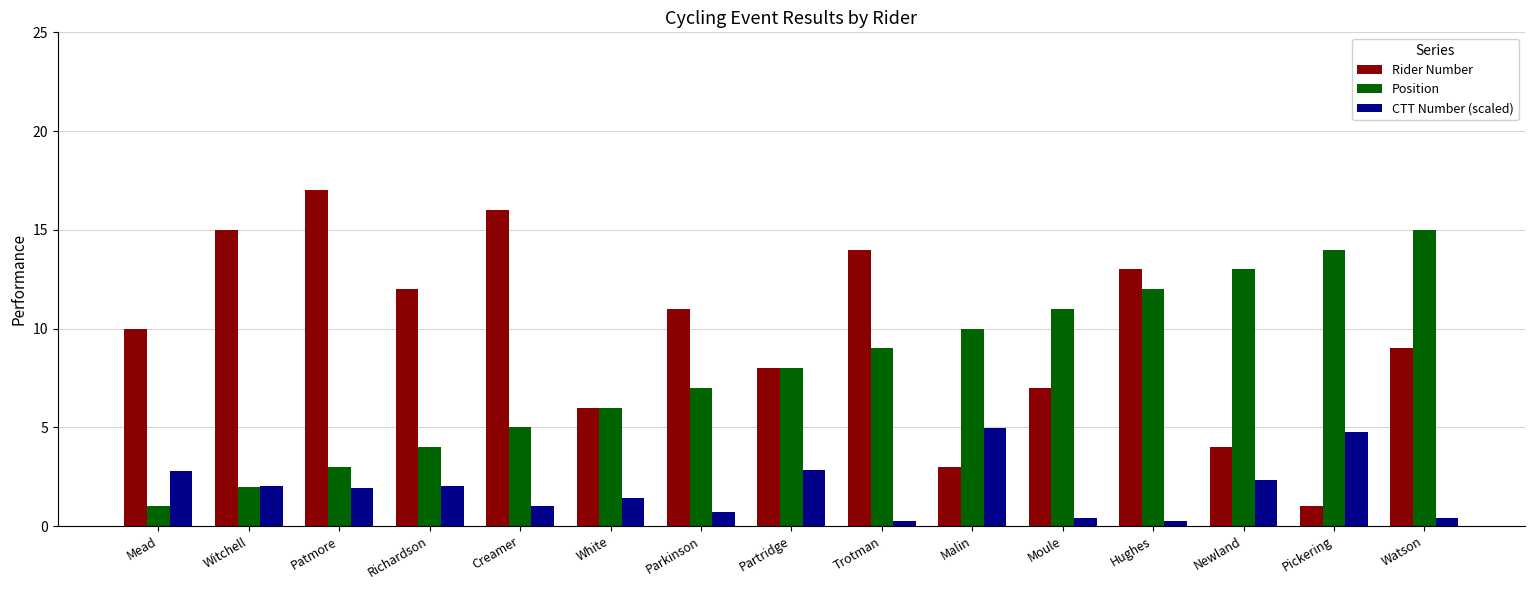

Is it true that Position equals 15.4 at Trotman?

False